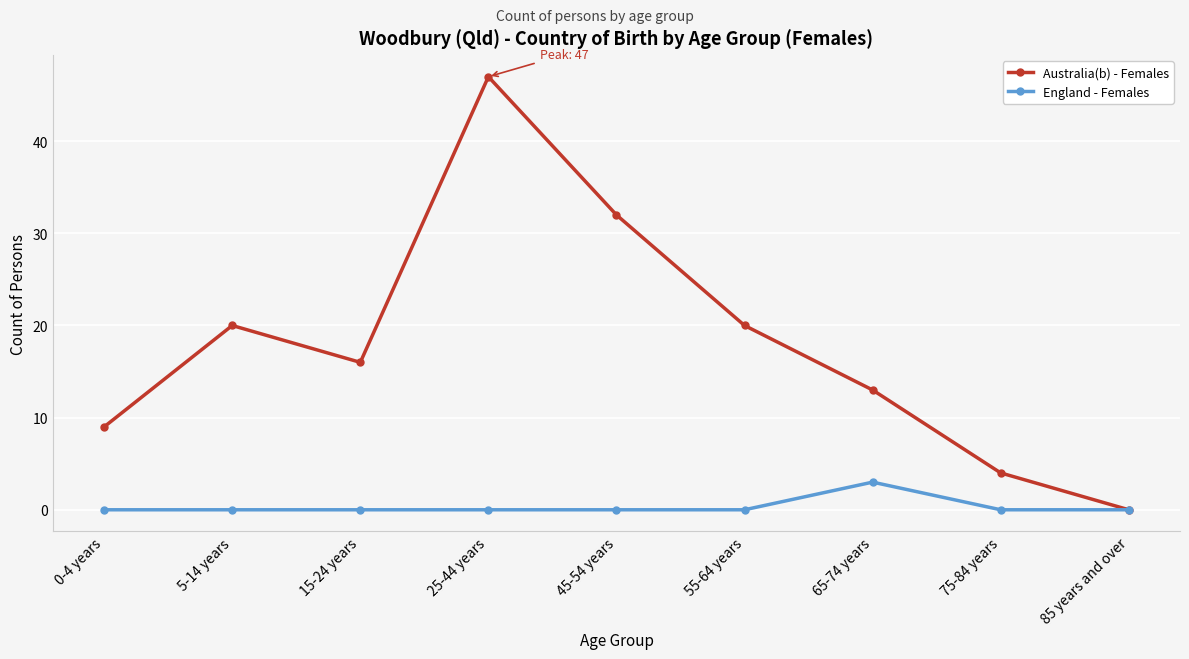

How many England - Females values are between 0 and 1?

8